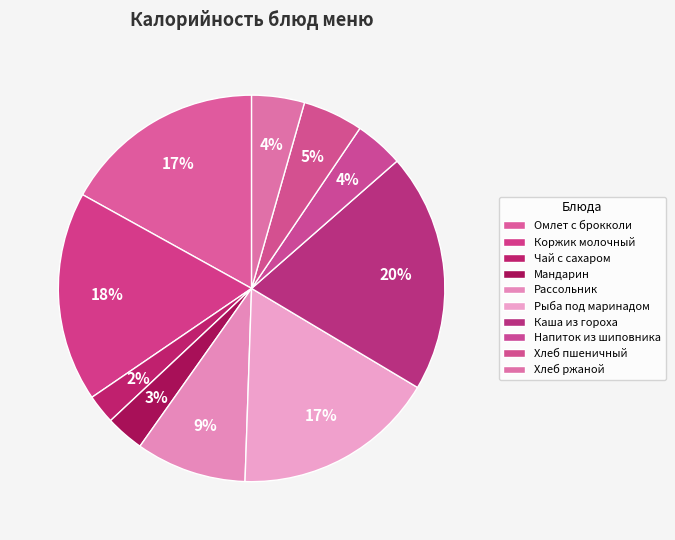

To the nearest percent, what is the average slice percentage?

10%